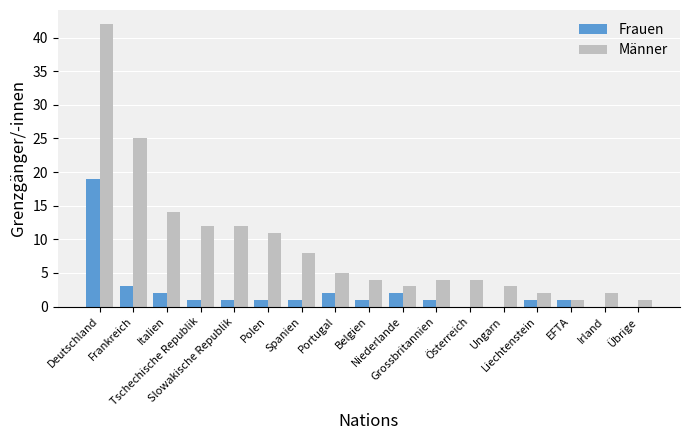

What is the highest value of the Männer series?

42